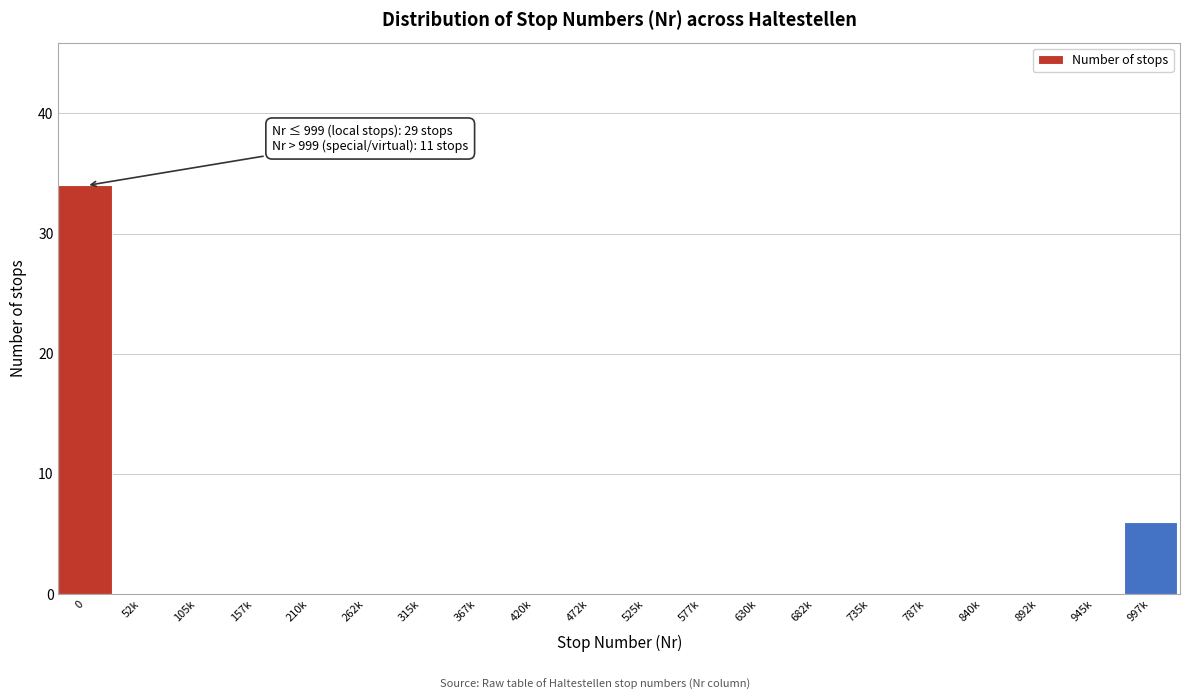

Reading right to left, what are all the values shown in this chart?

997k=6	945k=0	892k=0	840k=0	787k=0	735k=0	682k=0	630k=0	577k=0	525k=0	472k=0	420k=0	367k=0	315k=0	262k=0	210k=0	157k=0	105k=0	52k=0	0=34